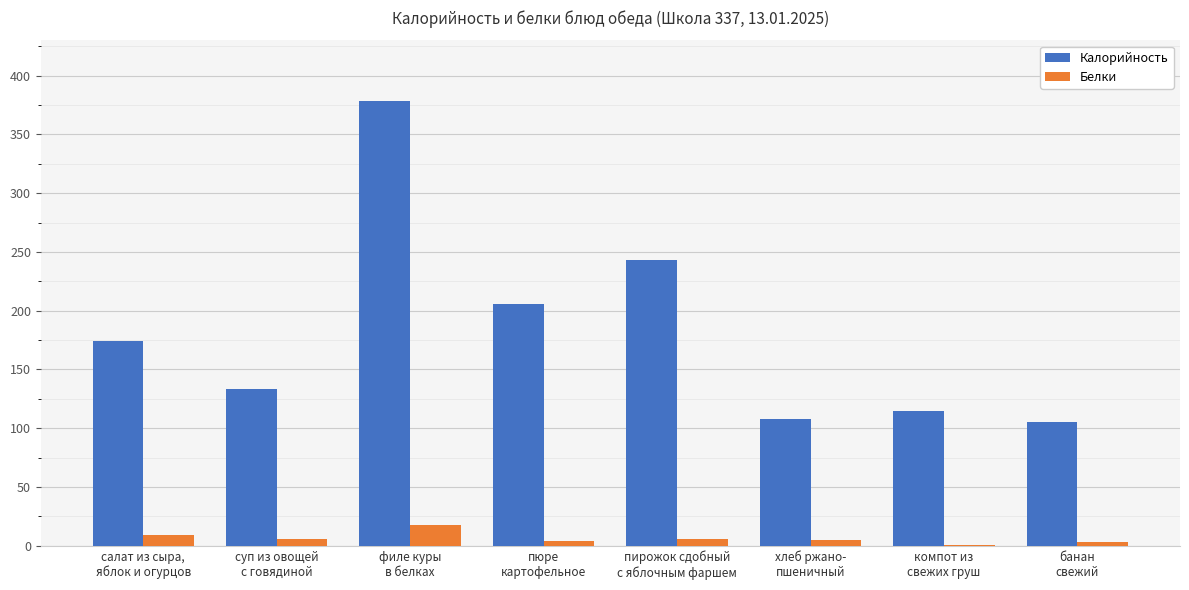

The value of Калорийность at компот из
свежих груш is 115.0. True or false?

True